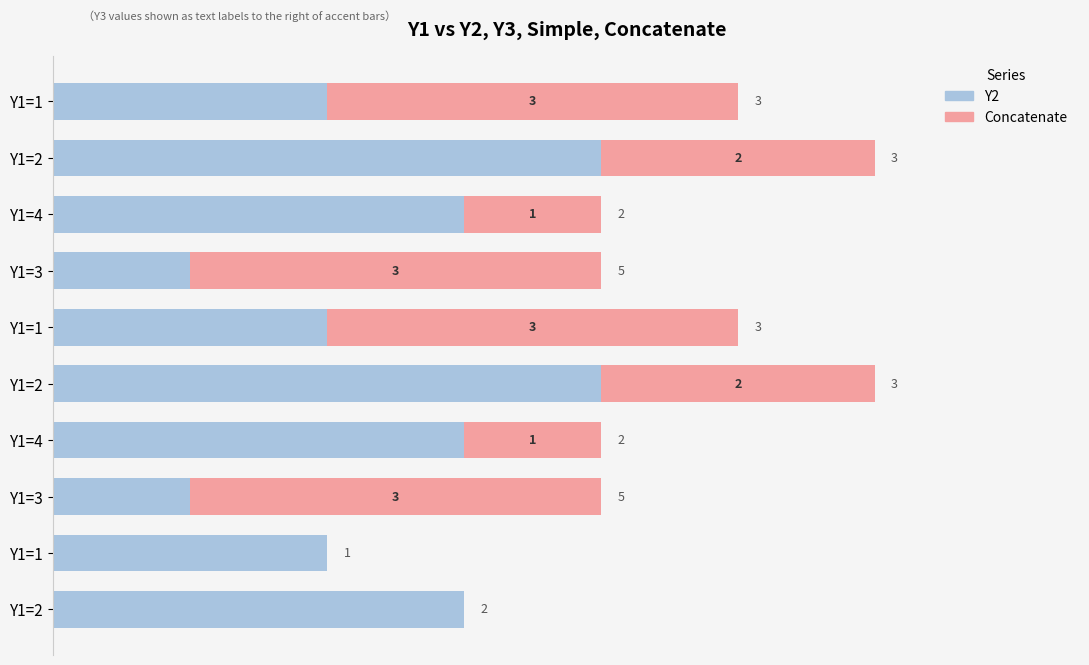

What is the difference between the second highest and minimum values in the Concatenate series?

3